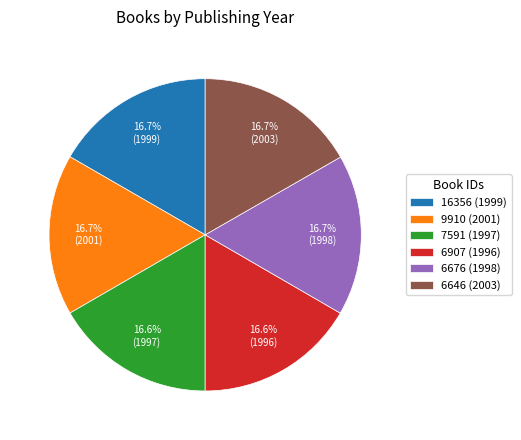

Does 6646 (2003) account for over 50% of the chart?

No